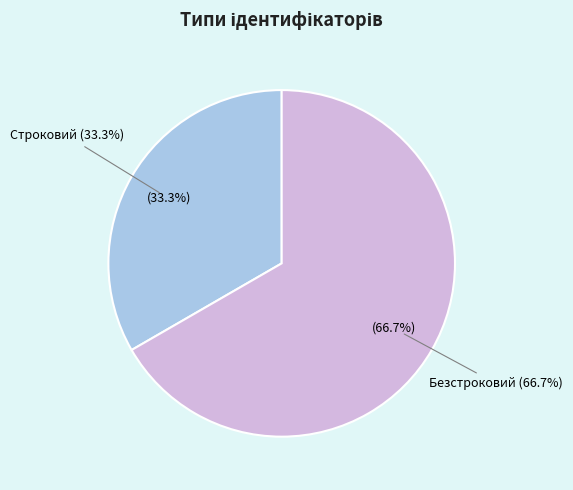

To the nearest percent, what is the difference between the largest and smallest slice percentages?

33%